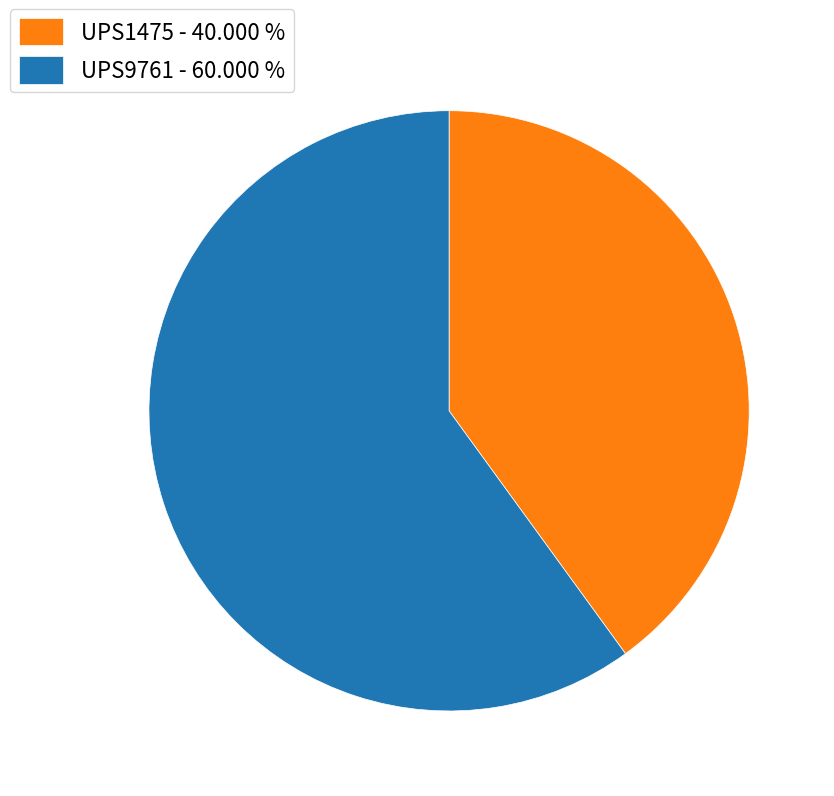

How many segments does this pie chart have?

2